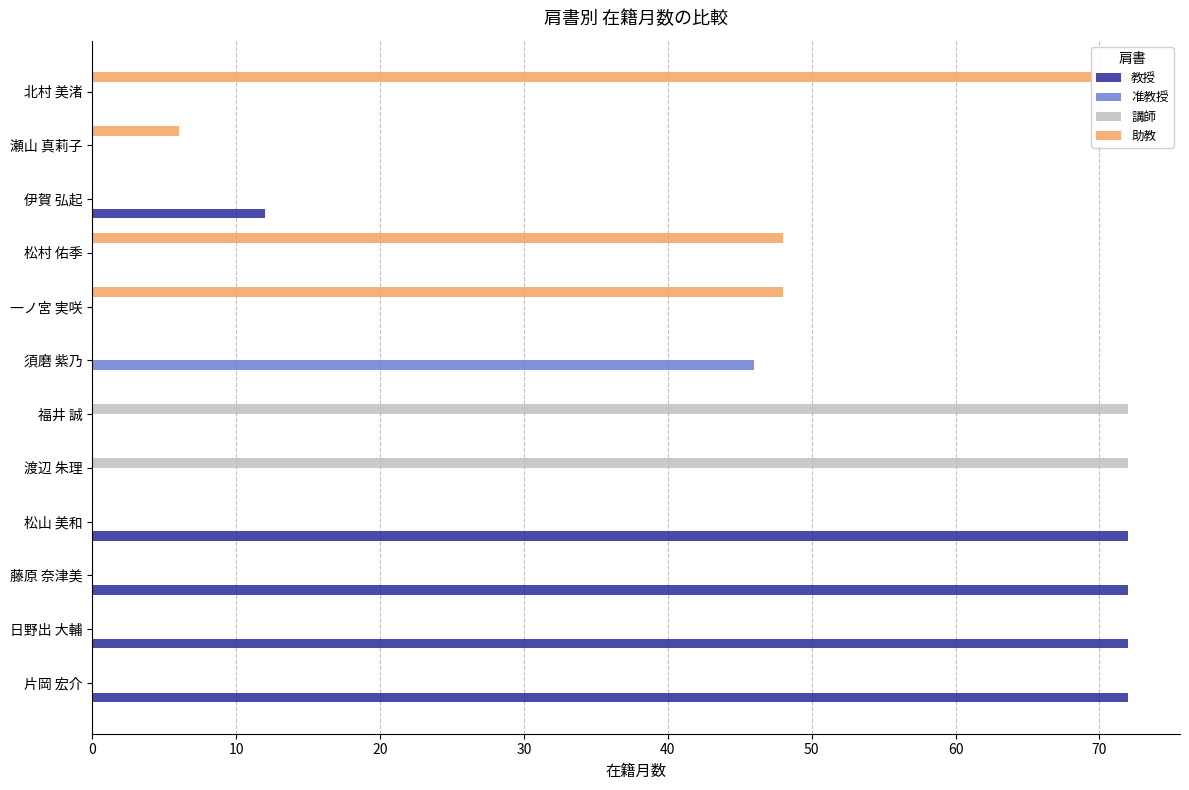

Are the bars horizontal?

Yes